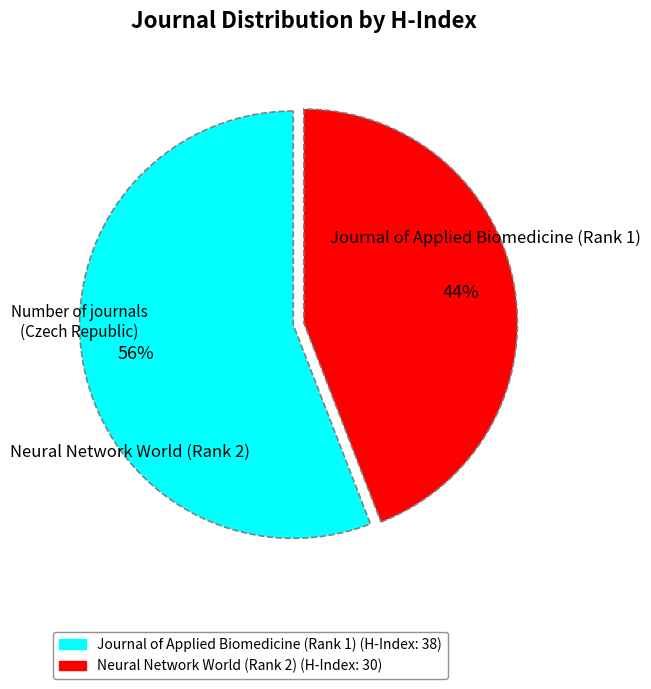

What is the smallest slice in the pie chart?

Neural Network World (Rank 2)